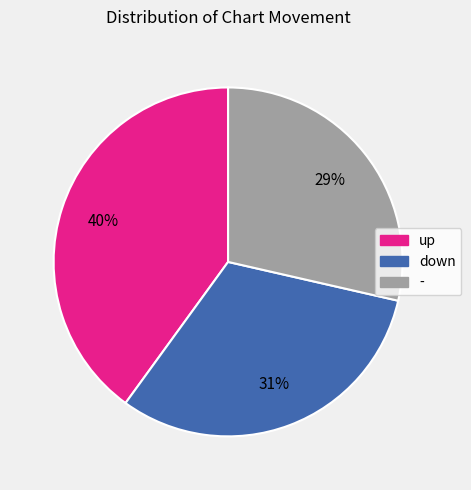

Is there any slice that represents more than half of the pie?

No